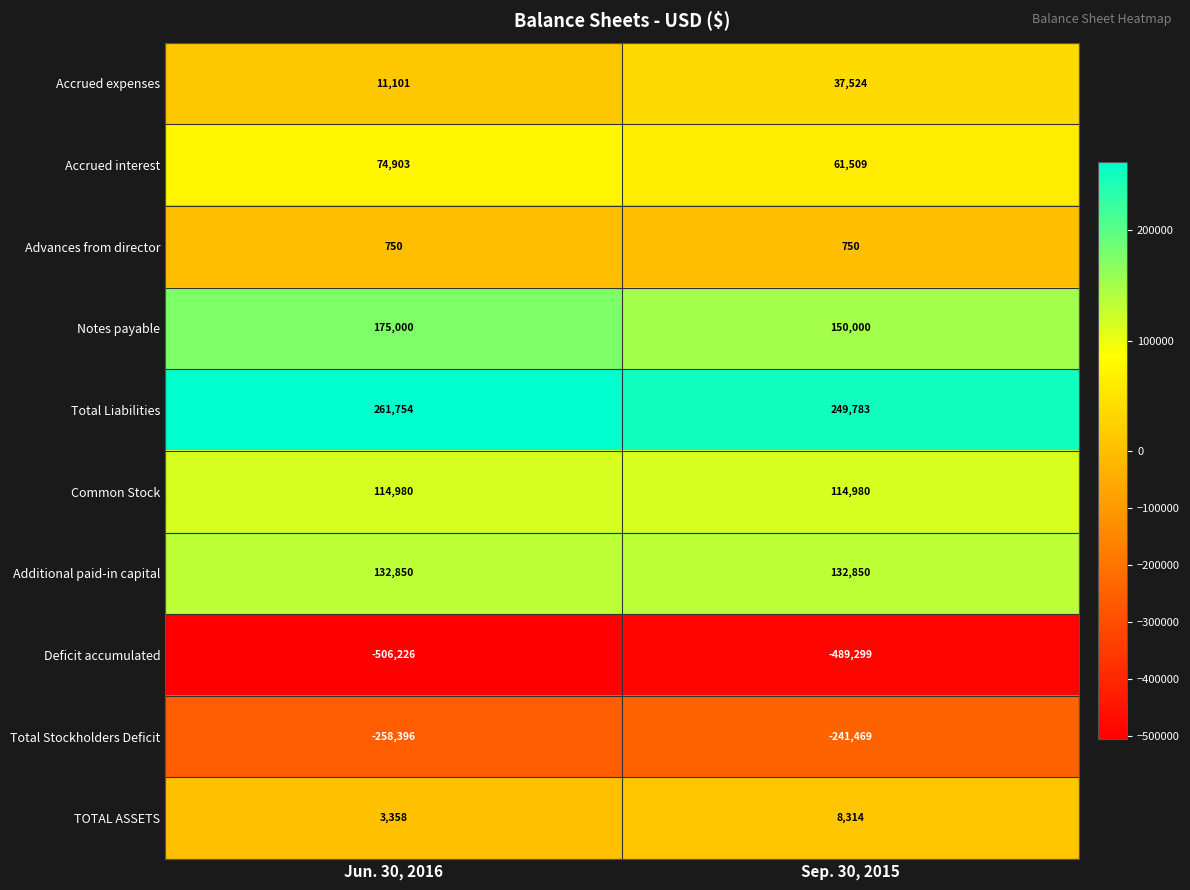

What is the sum of the Additional paid-in capital values at Jun. 30, 2016 and Sep. 30, 2015?

265700